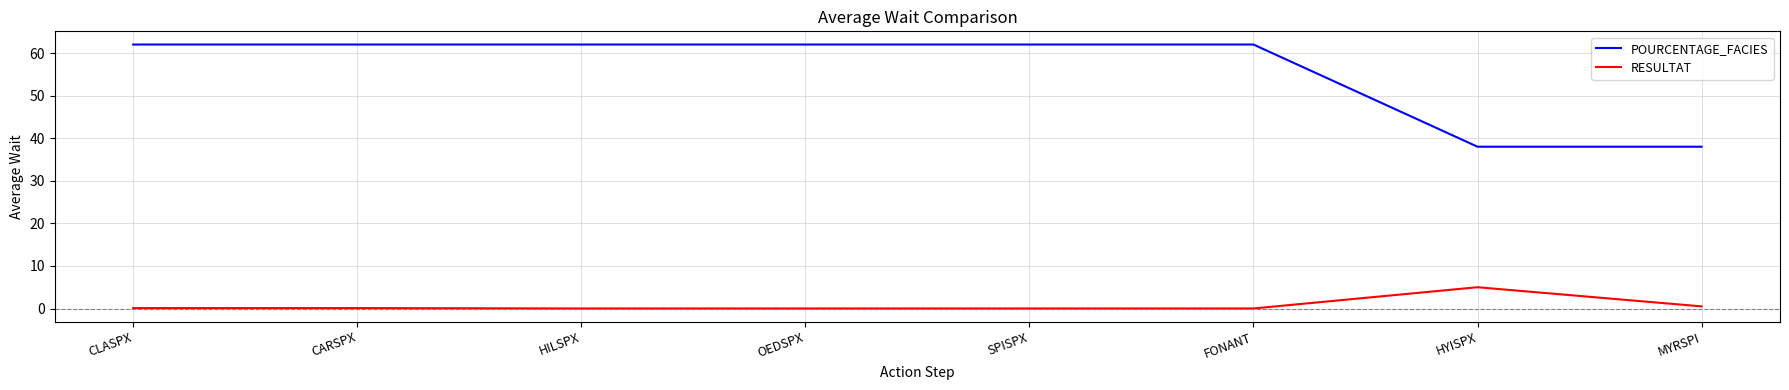

What is the sum of all RESULTAT values?

5.7